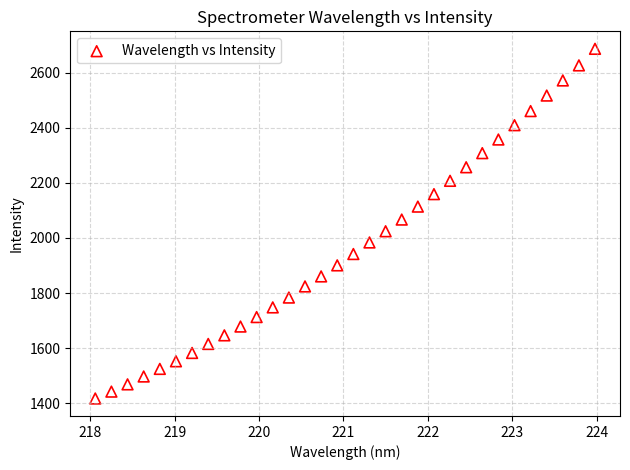

What is the range of Y values (max minus min)?

1267.9